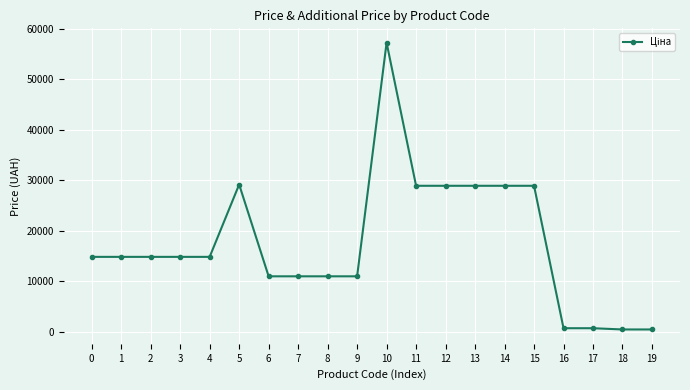

True or false: the data shows 10964.4 at 9.

True